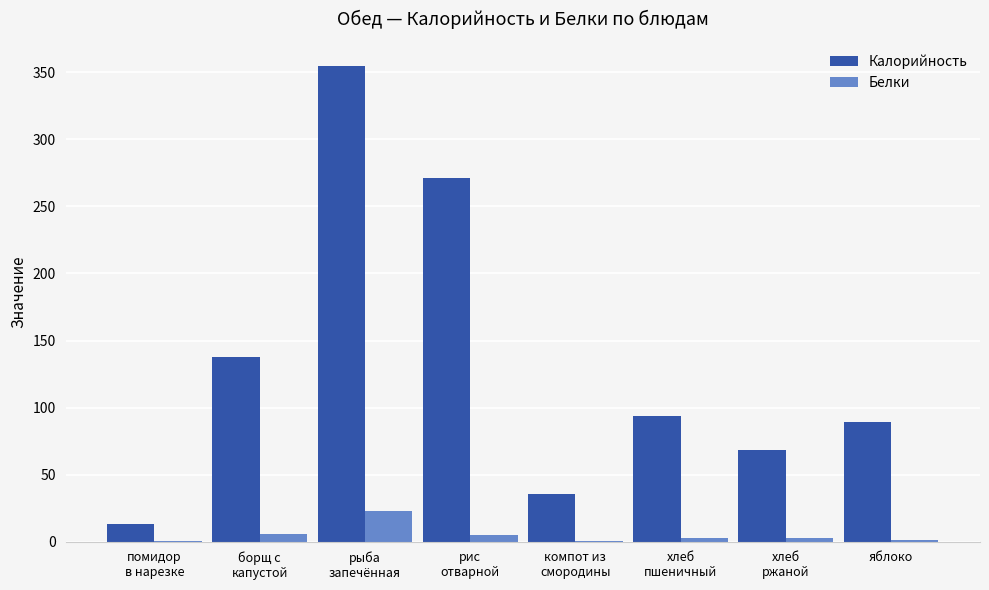

What are all the series names shown in the legend?

Калорийность, Белки